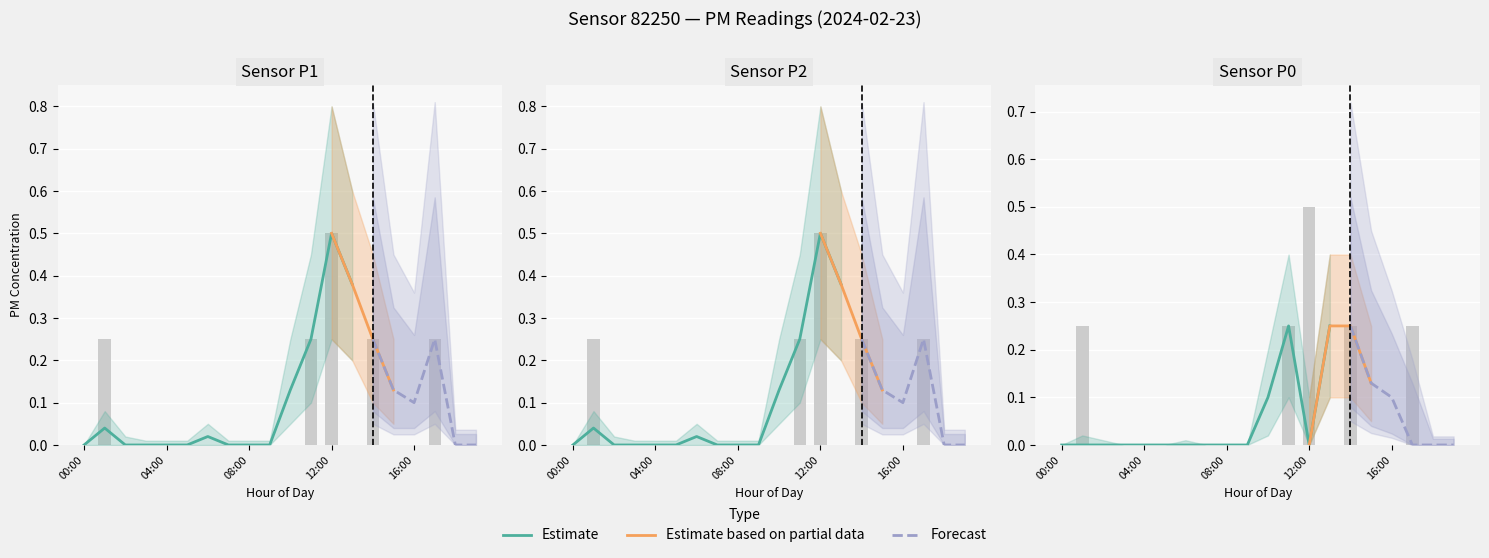

Is the value of P2 at 14:00 greater than the value of P0 at 03:00?

Yes